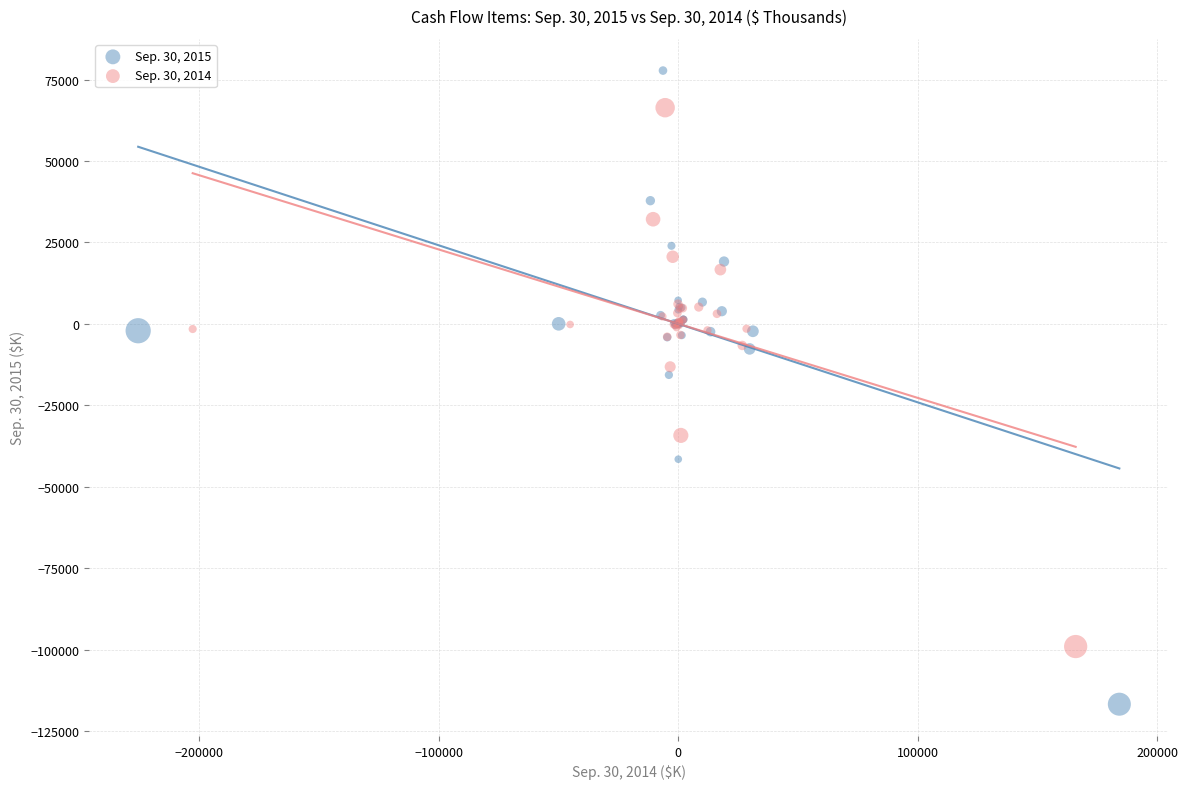

Which series contains the lowest Y value?

Sep. 30, 2015